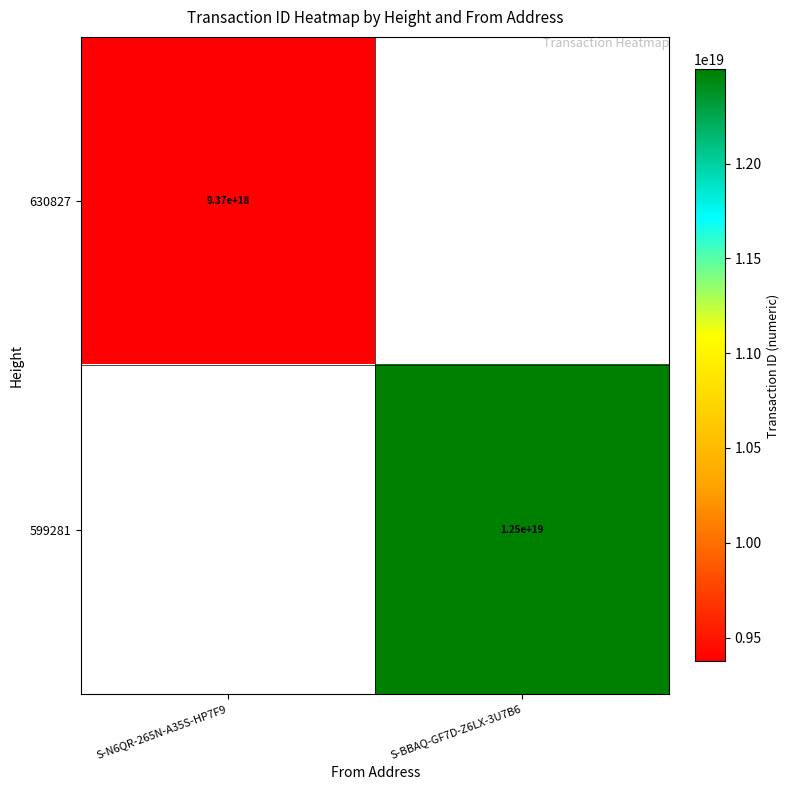

The value of 599281 at S-BBAQ-GF7D-Z6LX-3U7B6 is 19771466505652281344.0. True or false?

False